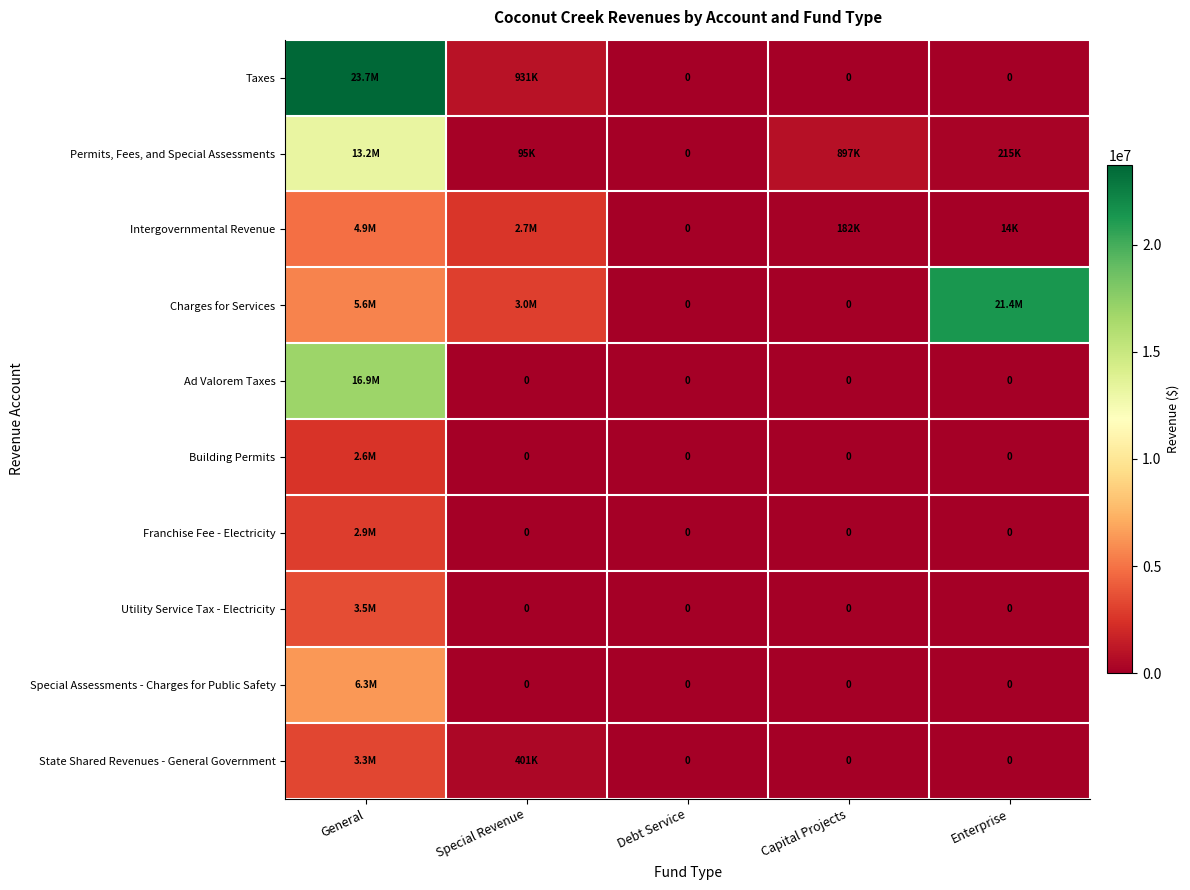

Rank the series at Special Revenue from lowest to highest value.

Ad Valorem Taxes, Building Permits, Franchise Fee - Electricity, Utility Service Tax - Electricity, Special Assessments - Charges for Public Safety, Permits, Fees, and Special Assessments, State Shared Revenues - General Government, Taxes, Intergovernmental Revenue, Charges for Services